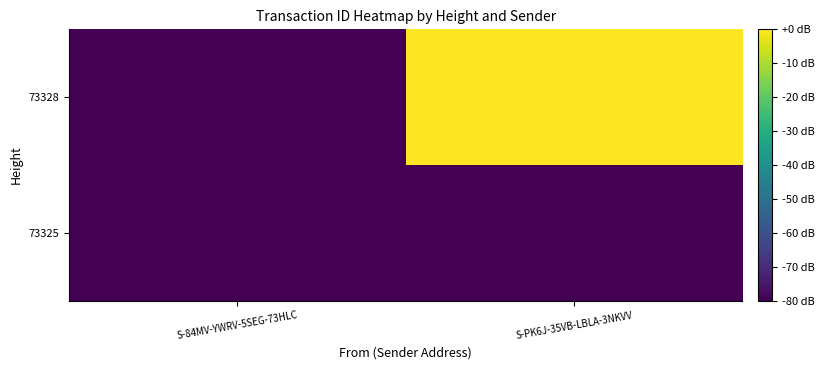

What is the spread (max minus min) of values at S-PK6J-35VB-LBLA-3NKVV?

80